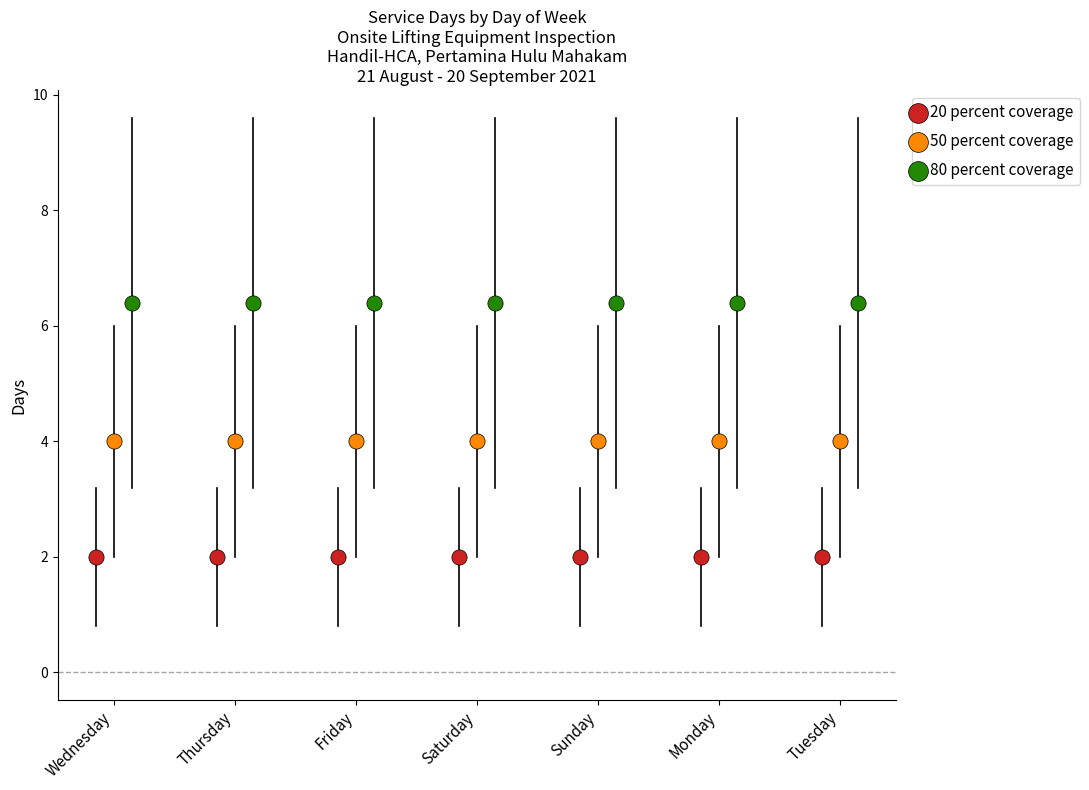

What are all the series names shown in the legend?

20 percent coverage, 50 percent coverage, 80 percent coverage